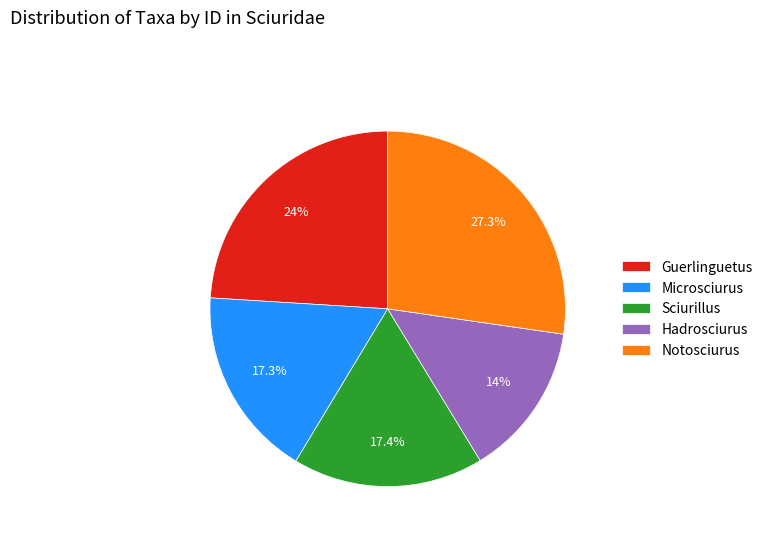

To the nearest percent, what is the difference between the Notosciurus and Hadrosciurus slice percentages?

13%